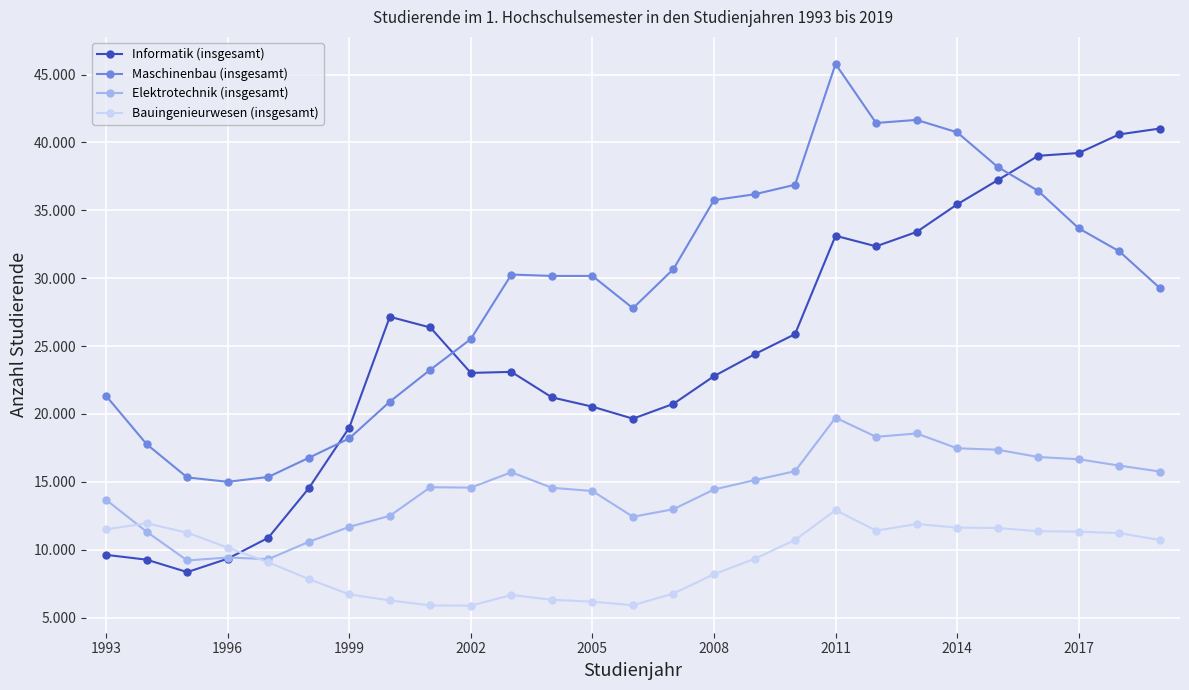

Which series has the largest range (max minus min)?

Informatik (insgesamt)